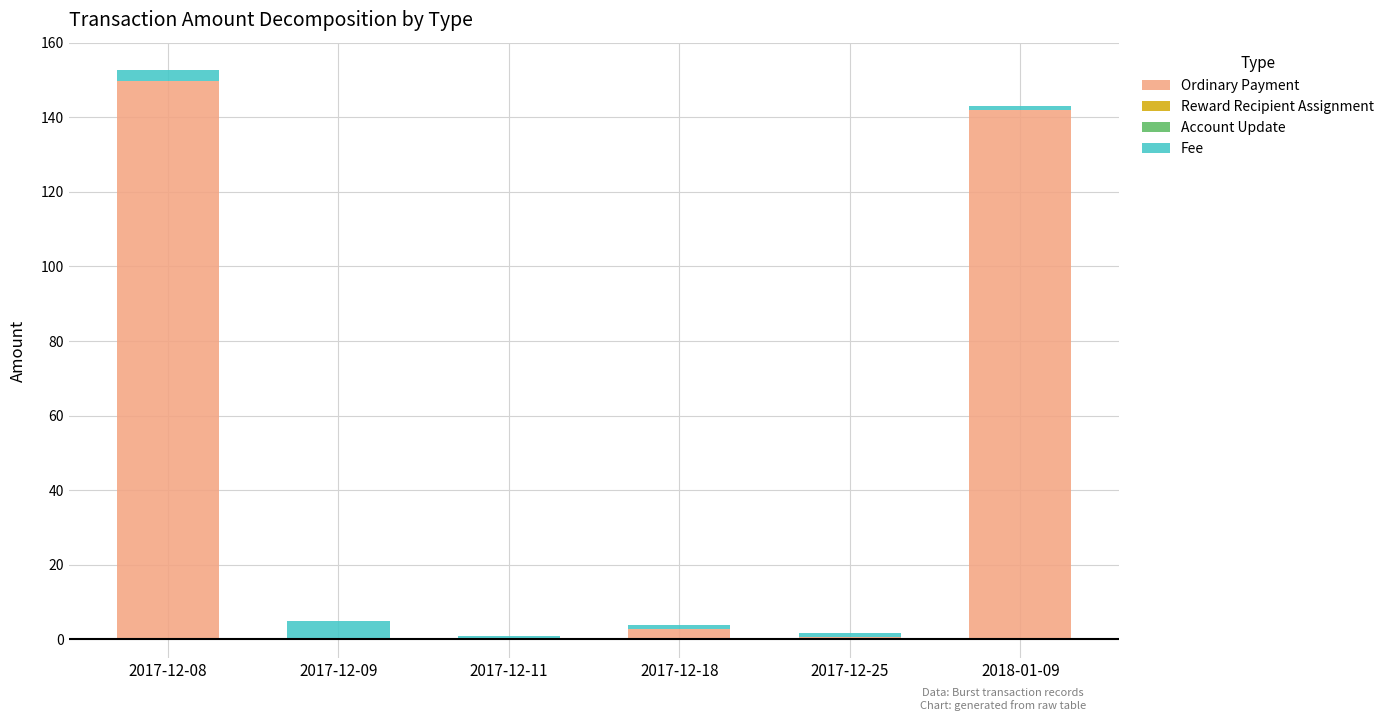

Does the chart contain stacked bars?

Yes